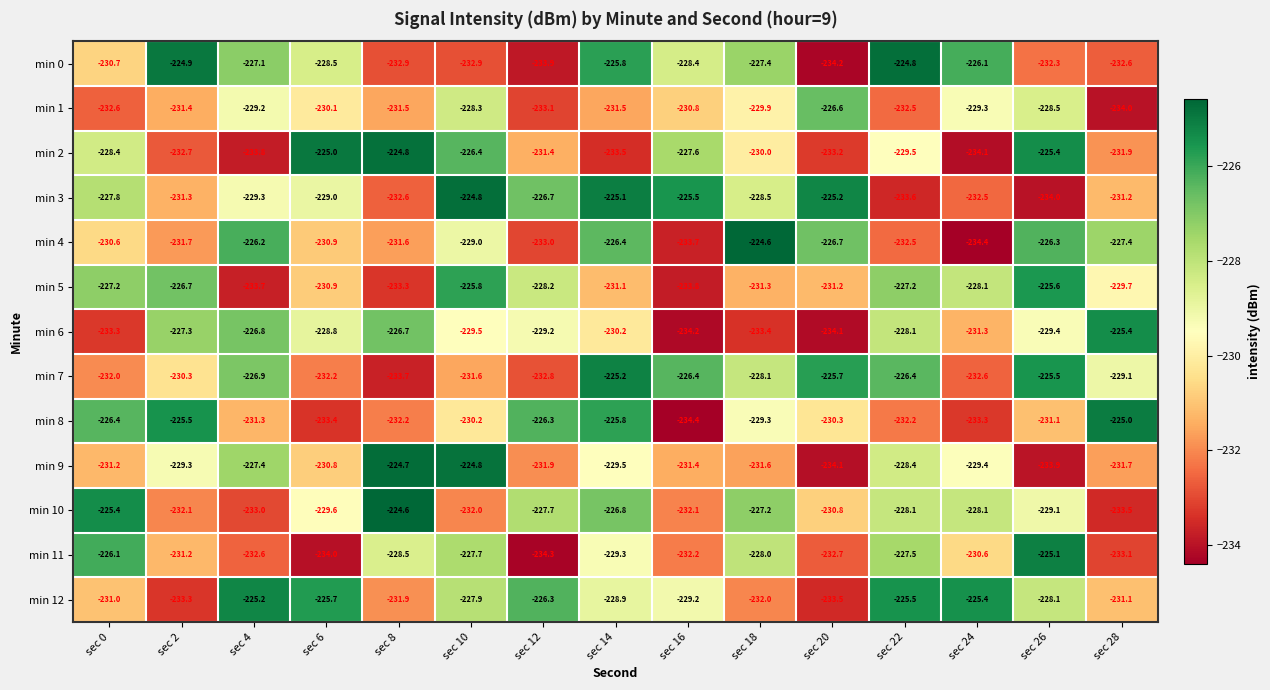

What is the difference between the maximum and minimum values in the min 12 series?

8.3